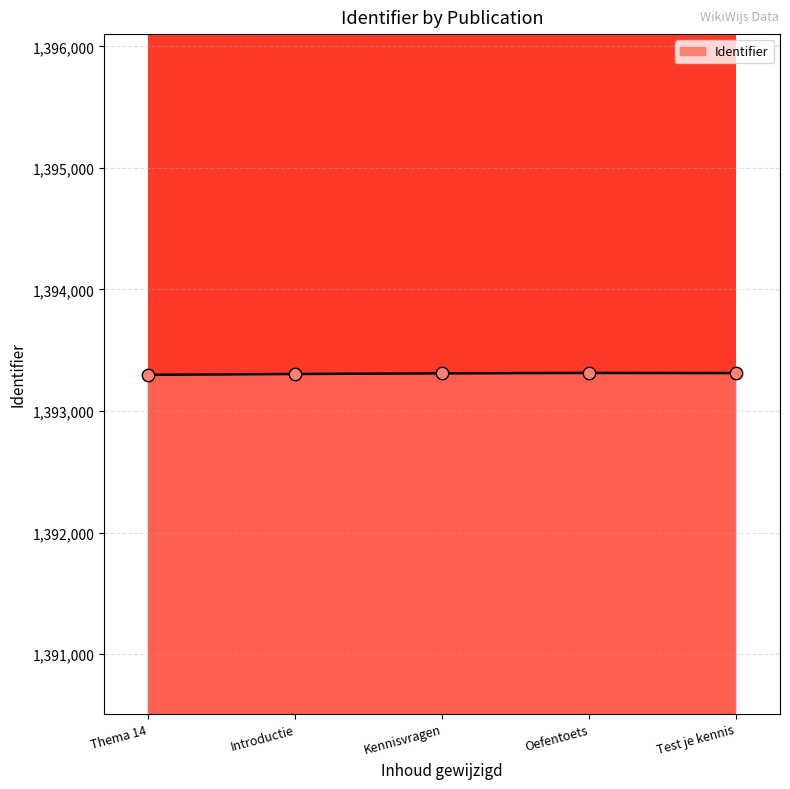

What is the ratio of the value at Oefentoets to the value at Test je kennis?

1.0